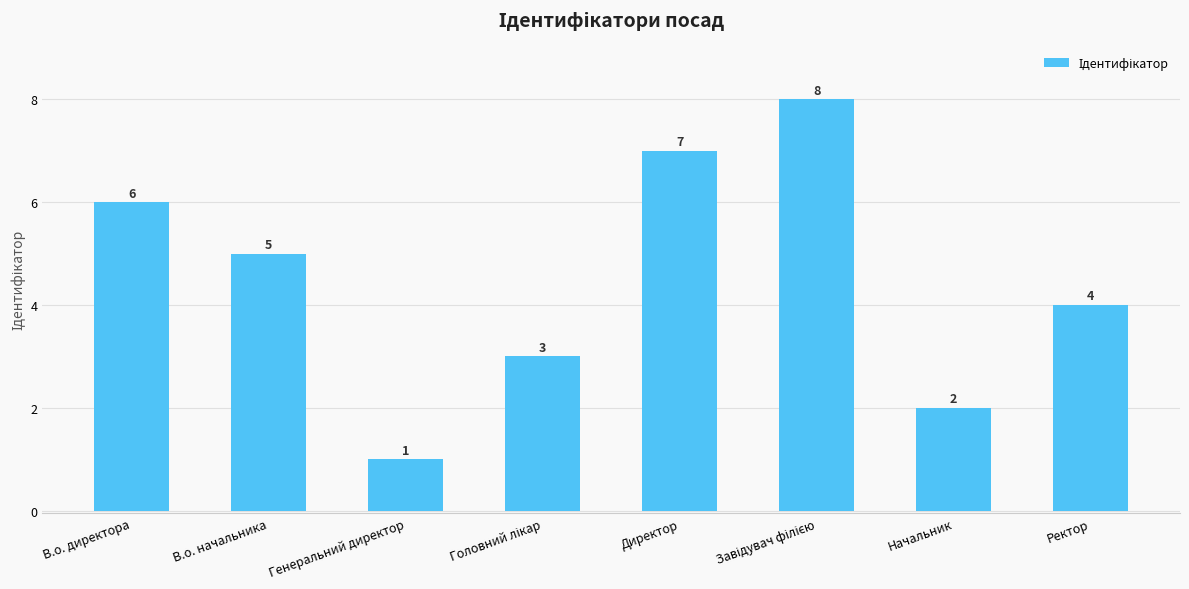

Reading left to right, list all the values displayed in this chart.

6	5	1	3	7	8	2	4